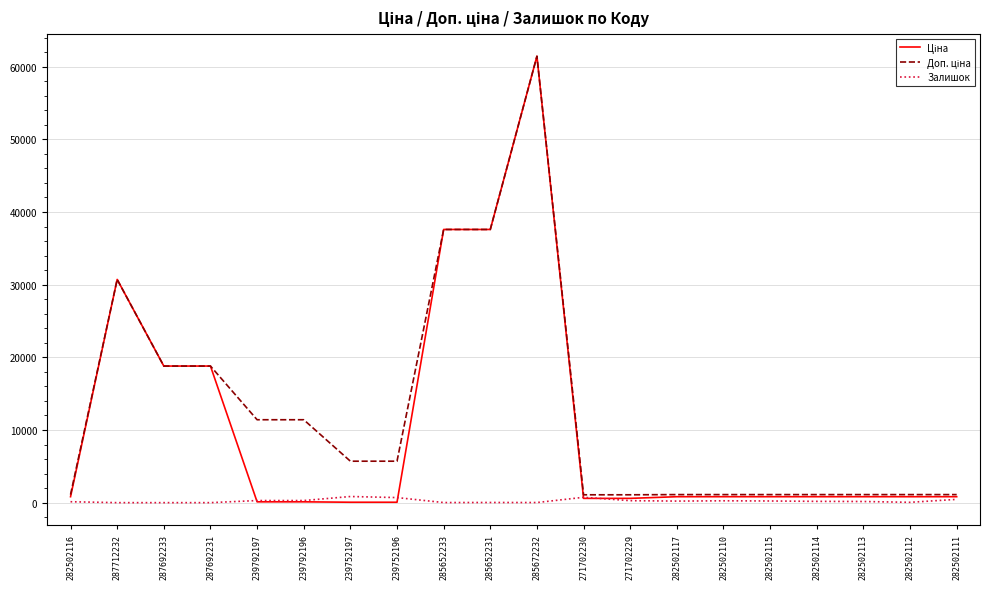

At which category does the chart reach its peak across all series?

285672232